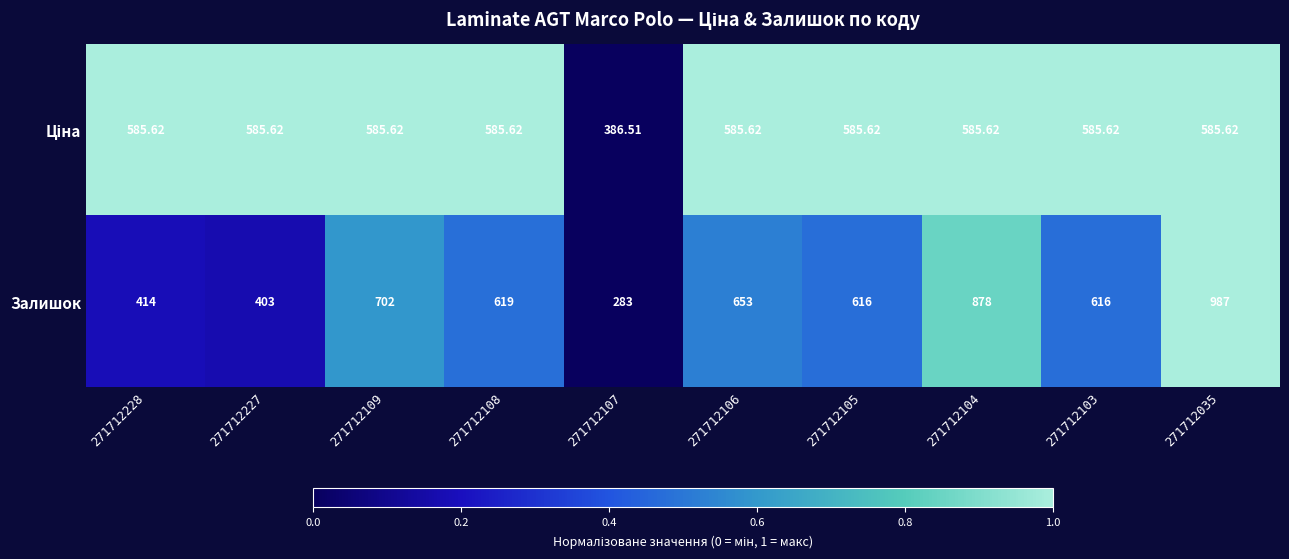

Which series has the largest total across all categories?

Залишок